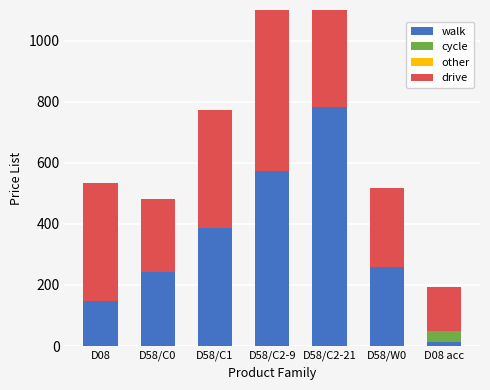

Which series has the widest spread of values?

walk